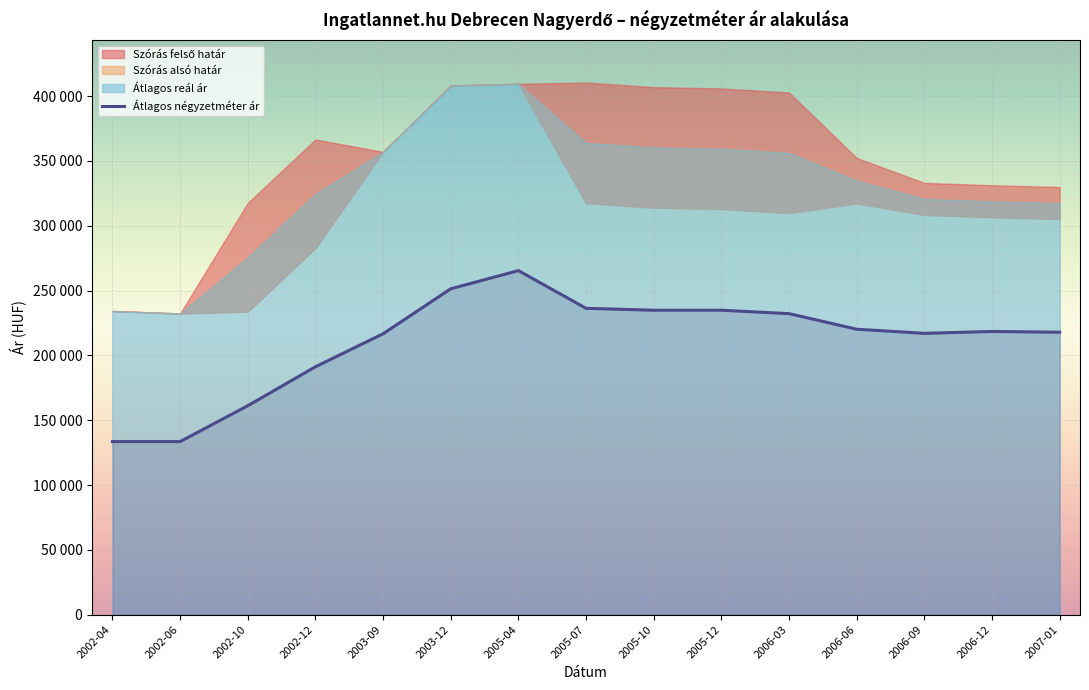

The chart shows a value of 94619 at 2005-07. True or false?

False